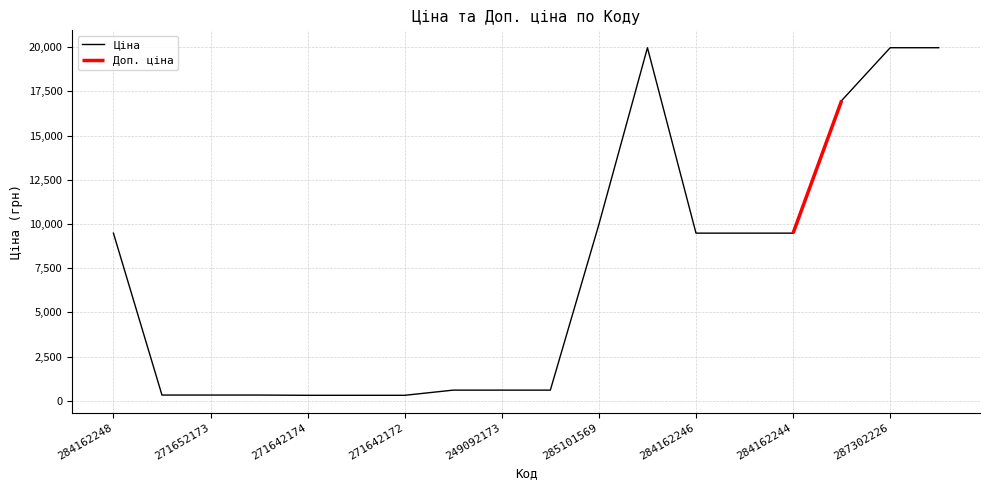

How many values are below 9480?

9